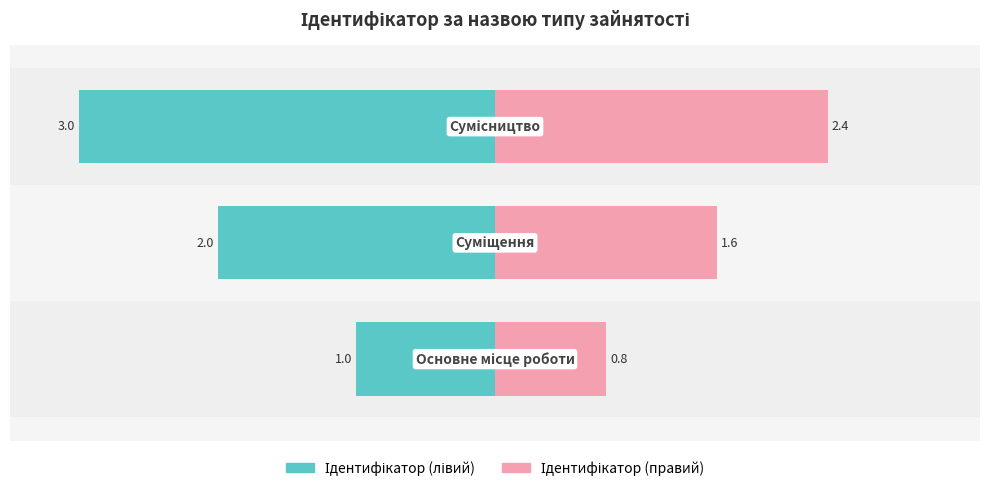

Reading left to right, what are all the values shown in this chart?

Ідентифікатор (лівий): −40=-10	−30=-20	−20=-30
Ідентифікатор (правий): −40=8	−30=16	−20=24